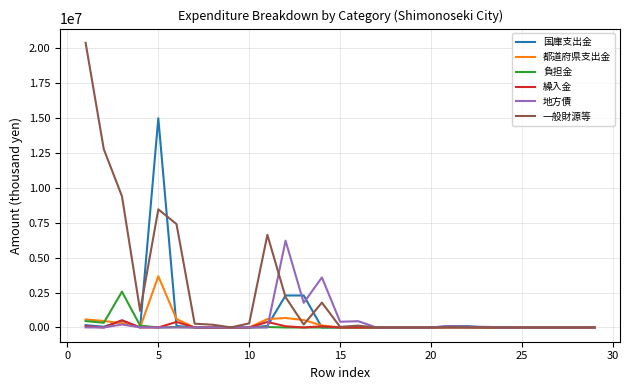

Which series has the largest total across all categories?

一般財源等